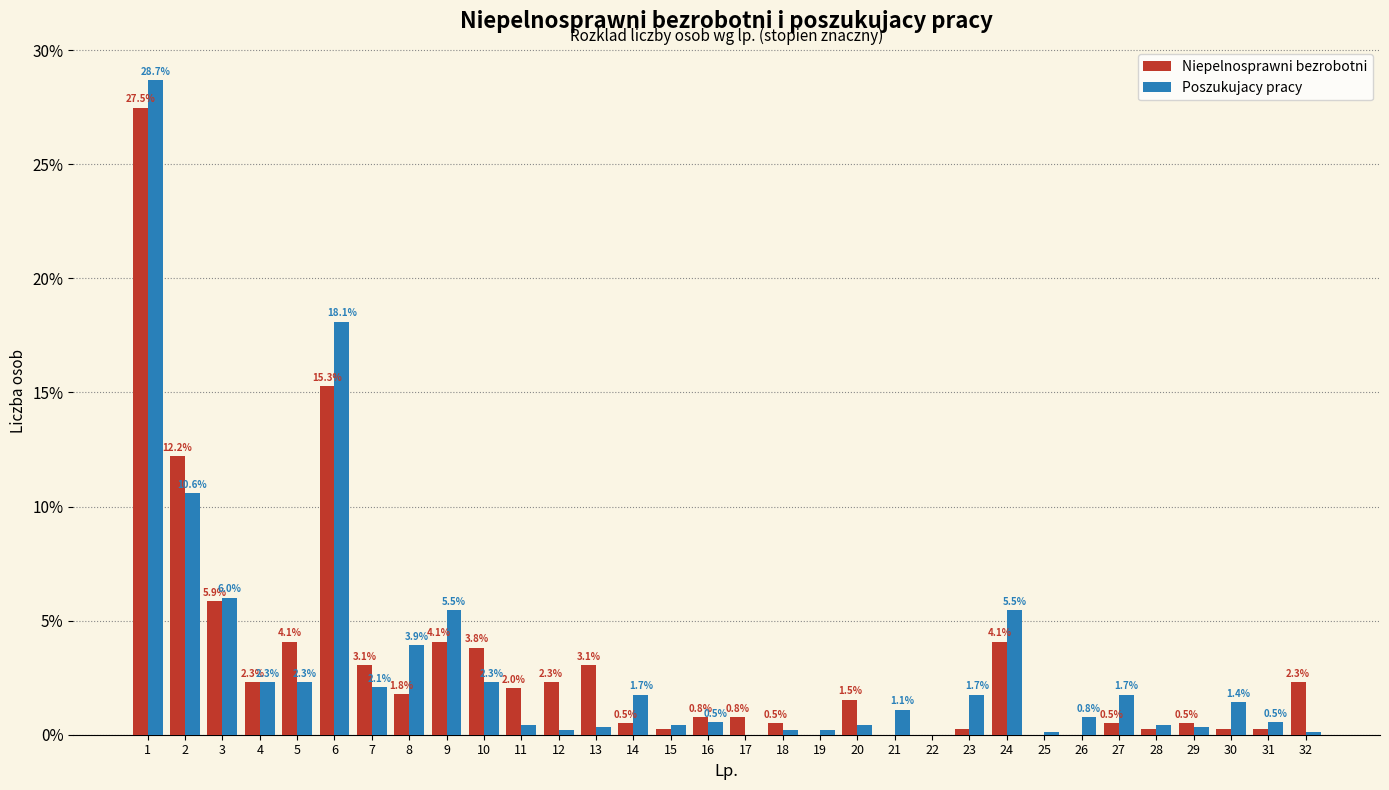

What is the total value across all series at 3?

11.9